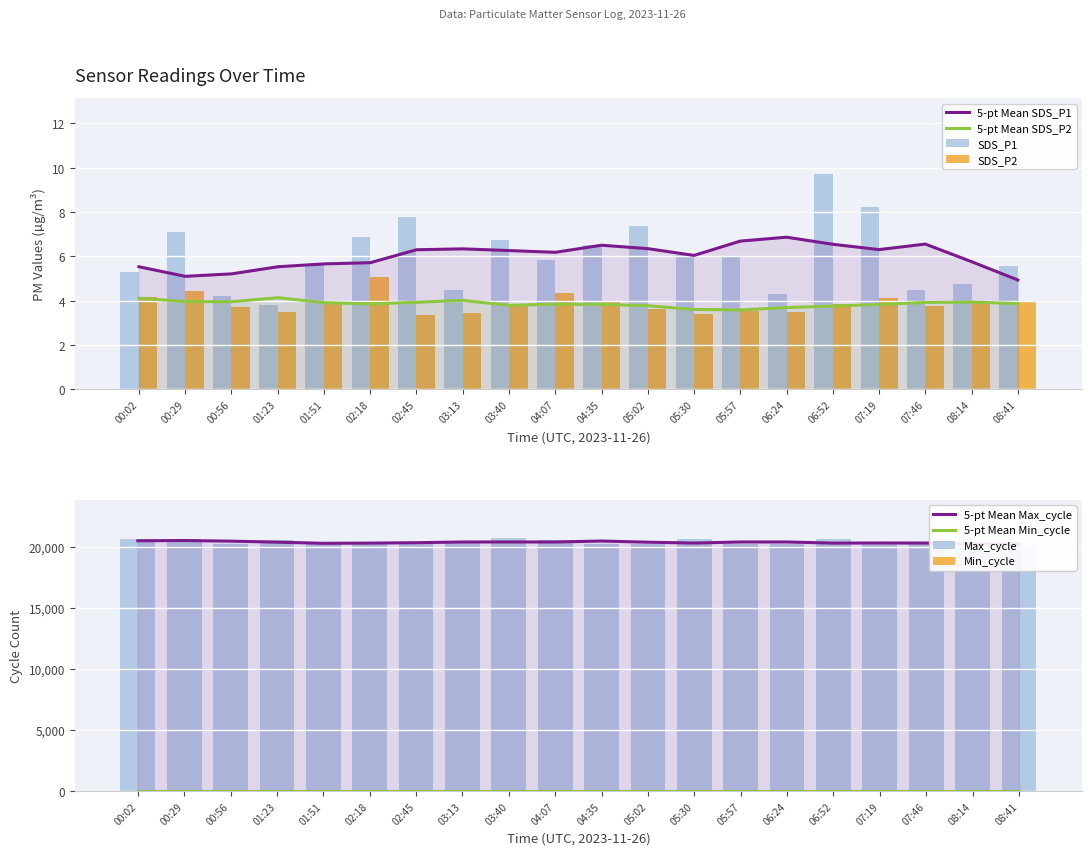

Where does the Max_cycle series first go above 20280?

00:02